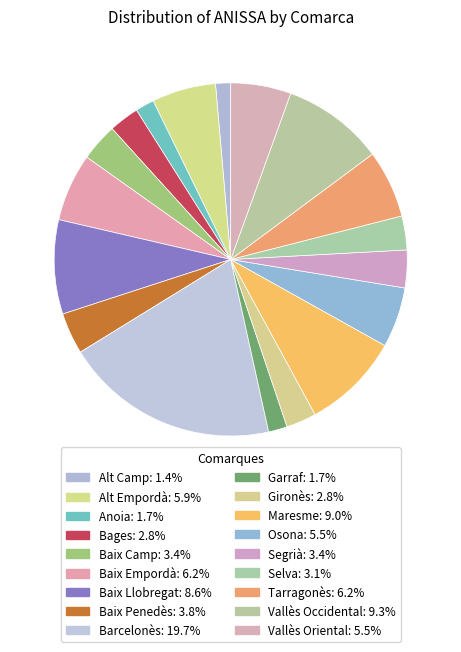

To the nearest percent, what portion does Baix Camp represent?

3%